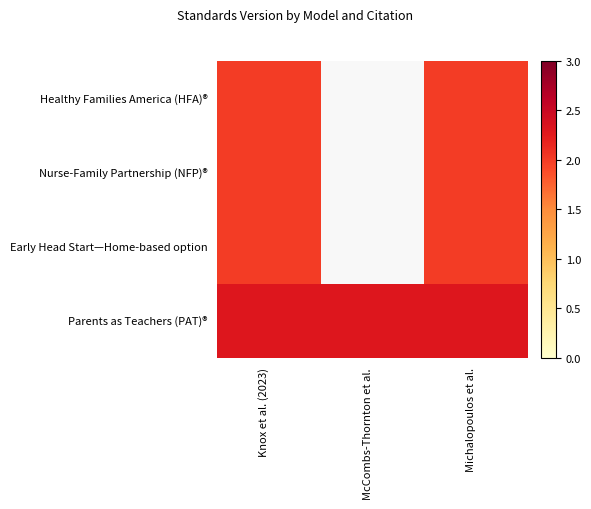

Between McCombs-Thornton et al. and Knox et al. (2023), which is larger?

Knox et al. (2023)